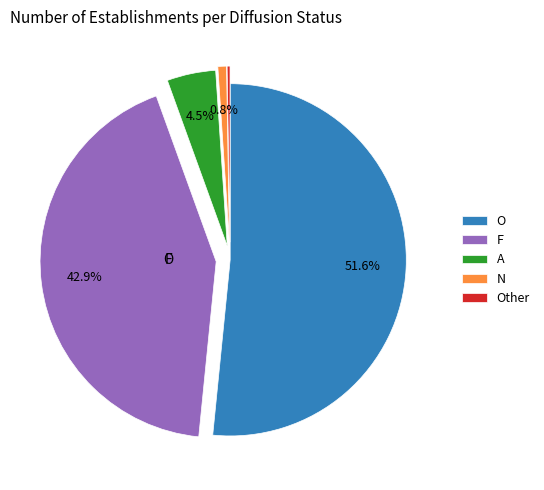

Is there a majority slice in this chart?

Yes